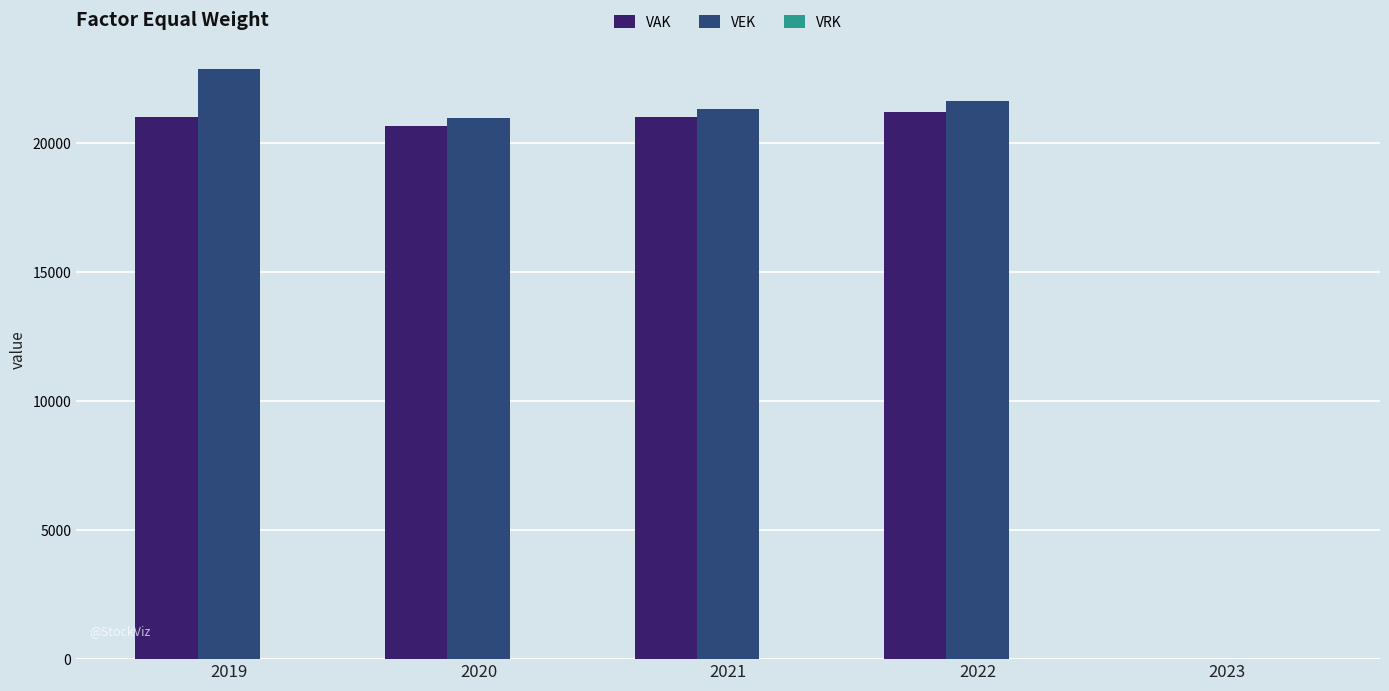

The value of VAK at 2023 is 6898. True or false?

False